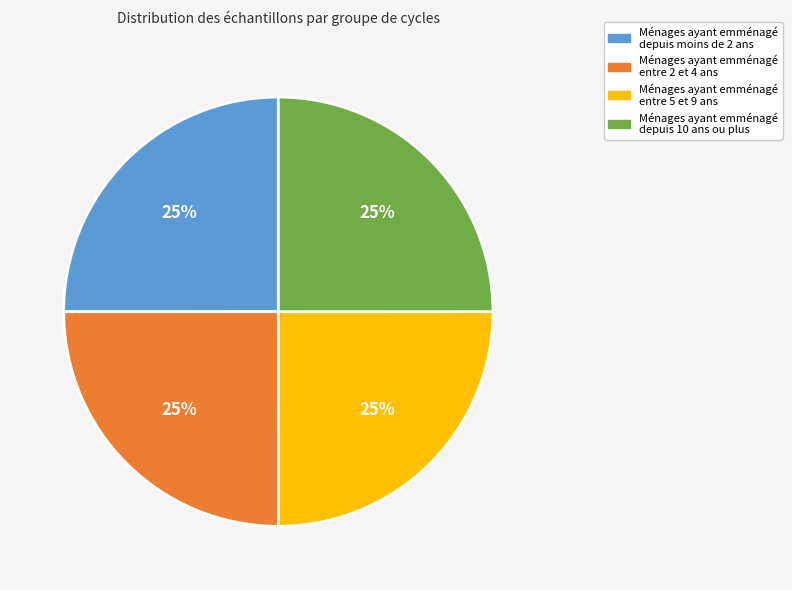

Is there a majority slice in this chart?

No